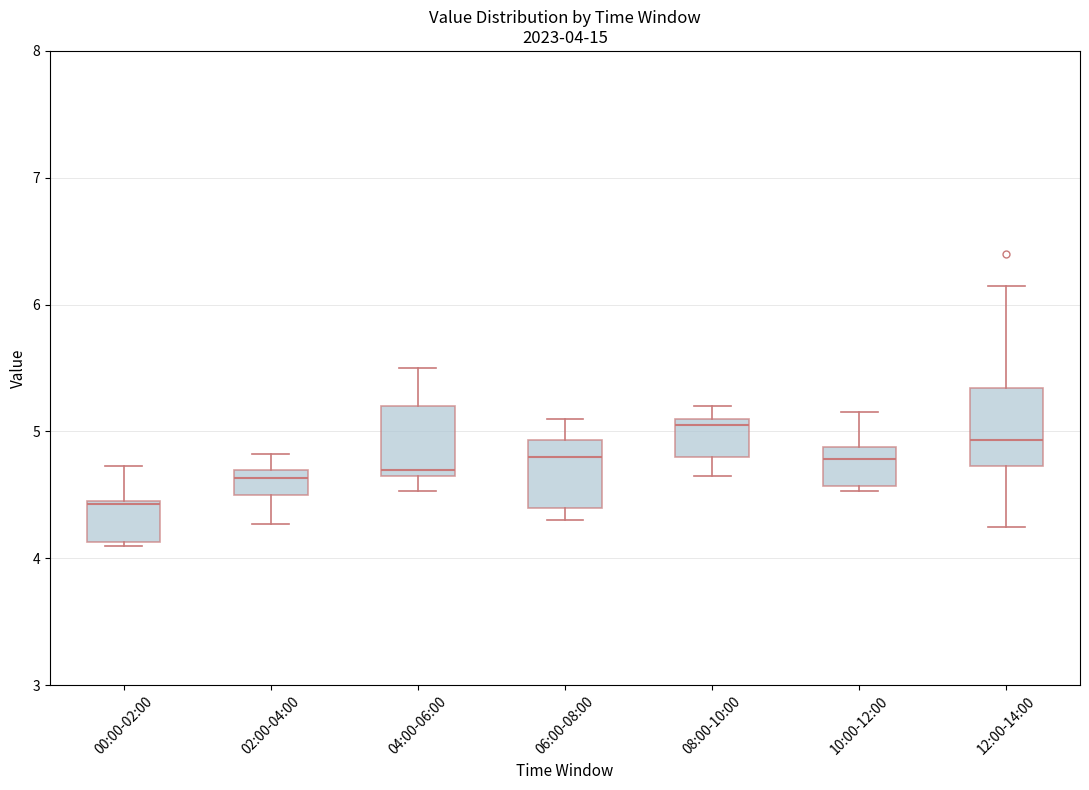

Which box's median line is the lowest?

00:00-02:00